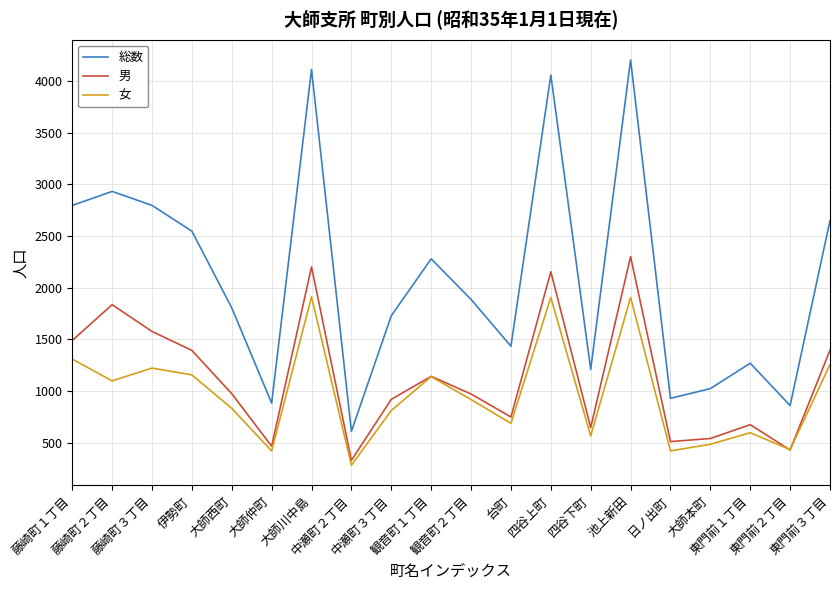

What is the lowest value of the 総数 series?

608